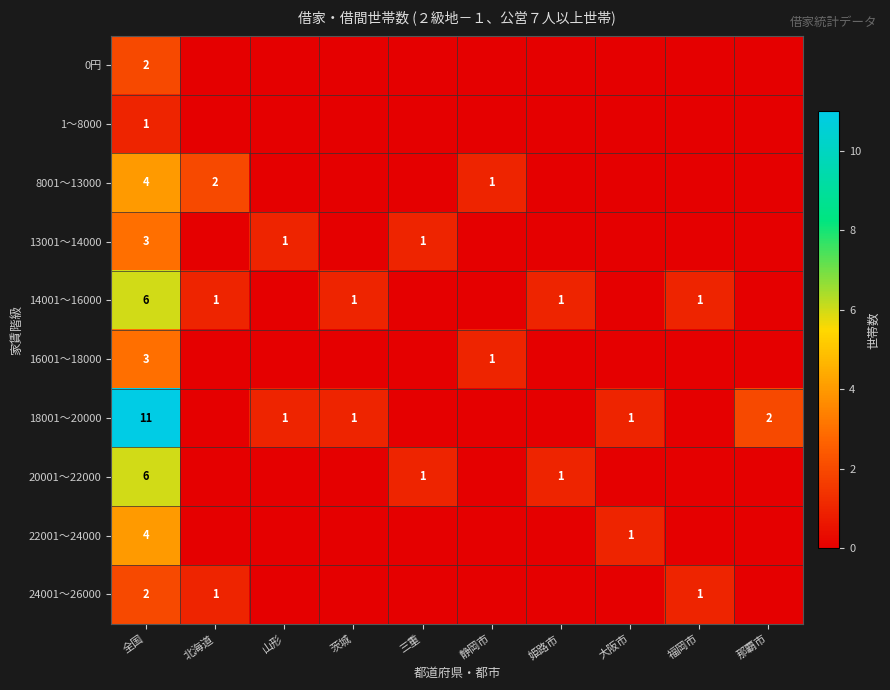

Is it true that 8001～13000 equals 1 at 北海道?

False